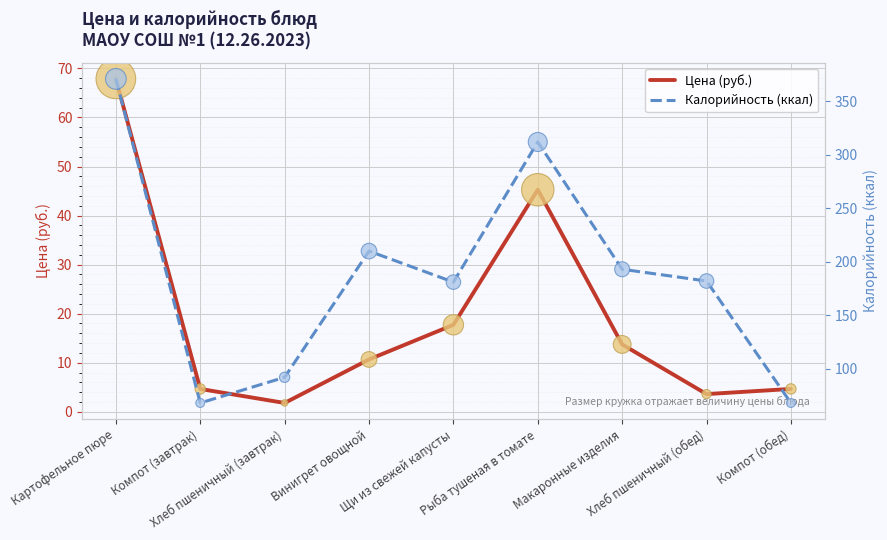

Which series contains the highest Y value?

Калорийность (ккал)